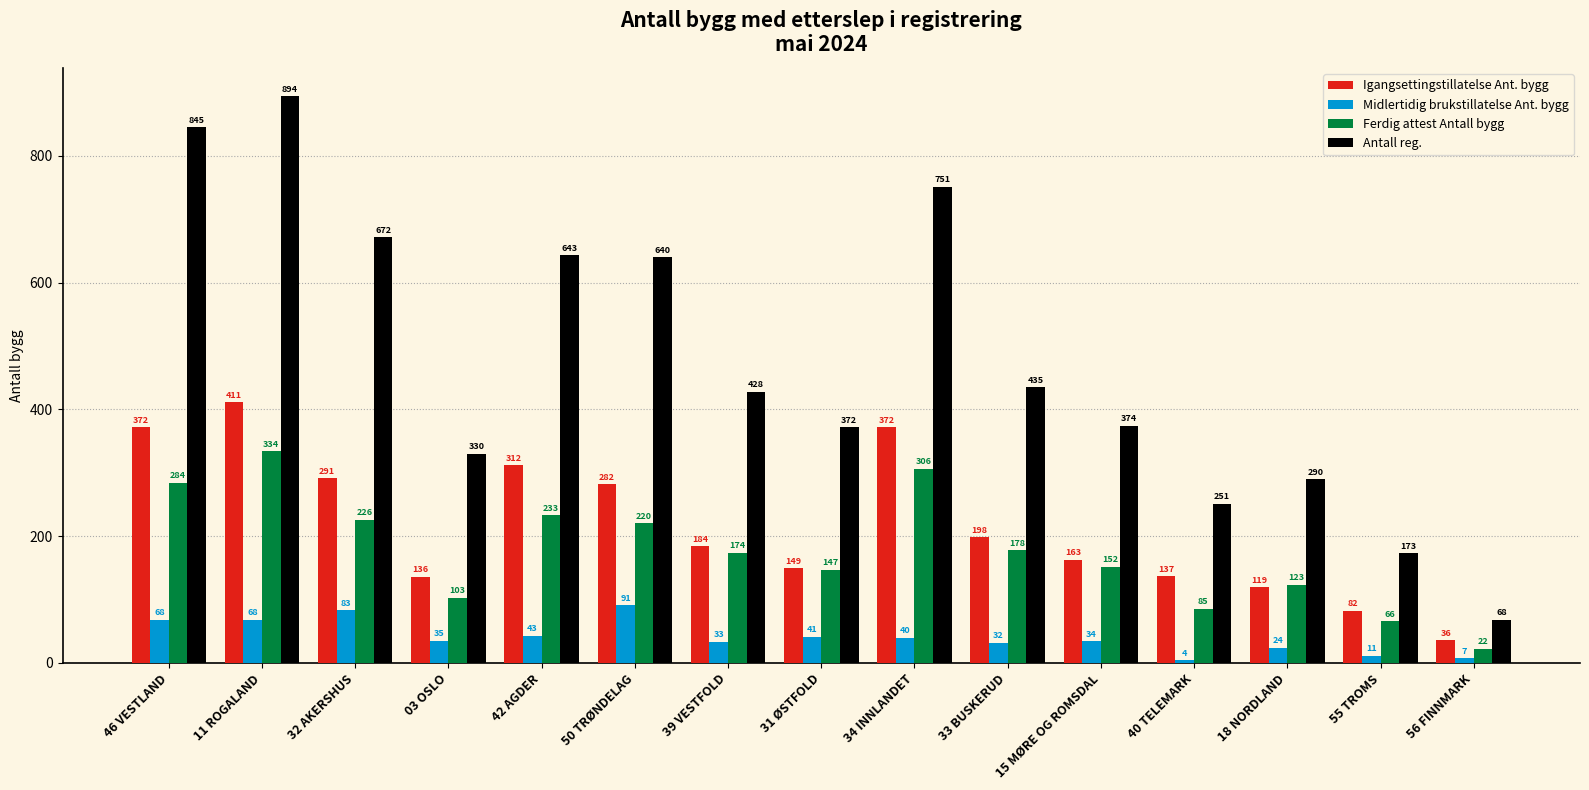

What is the average value of the Igangsettingstillatelse Ant. bygg series?

216